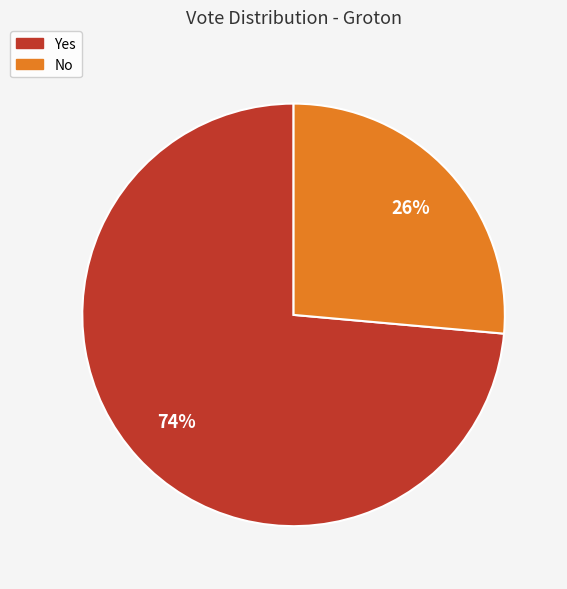

The No slice represents 18% of the pie. True or false?

False